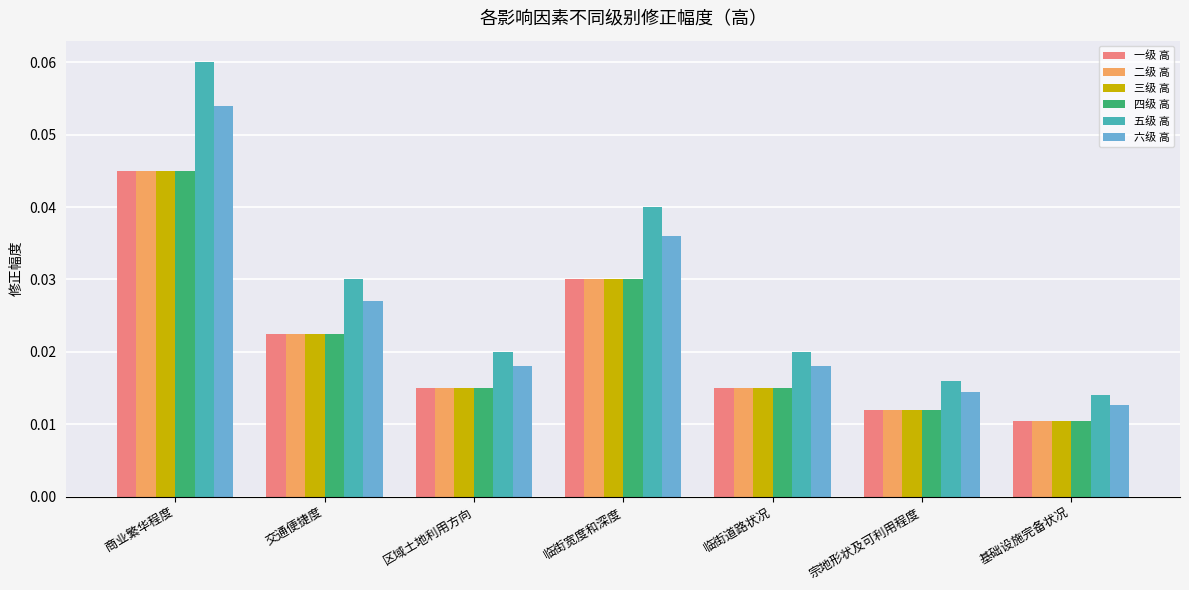

What is the label of the 4th bar from the right?

临街宽度和深度